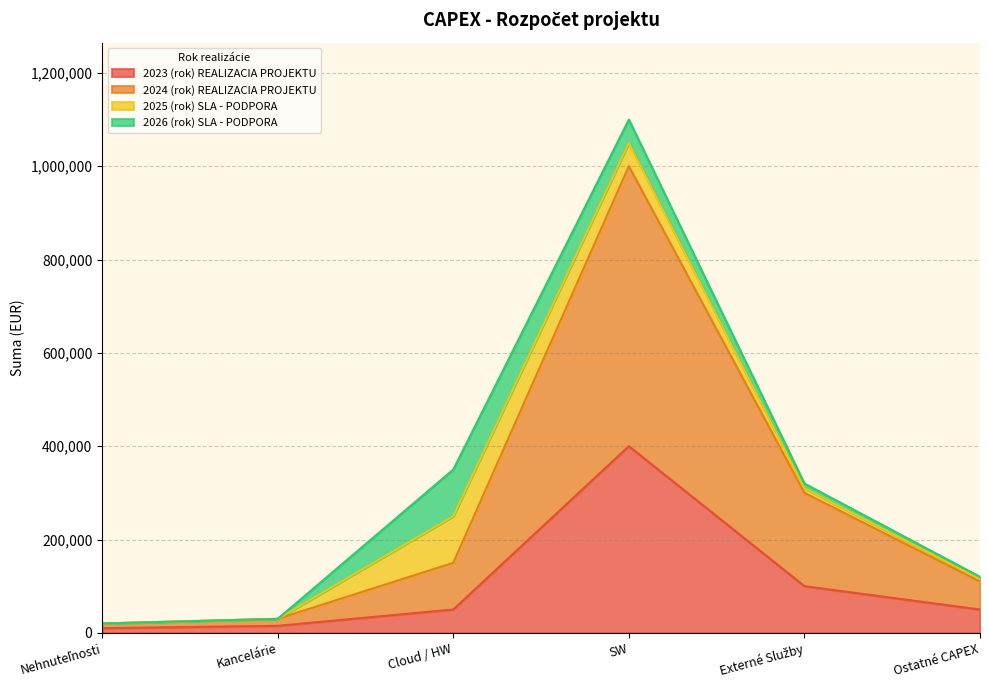

Is the value of 2024 (rok) REALIZACIA PROJEKTU at Ostatné CAPEX greater than the value of 2023 (rok) REALIZACIA PROJEKTU at Externé Služby?

Yes